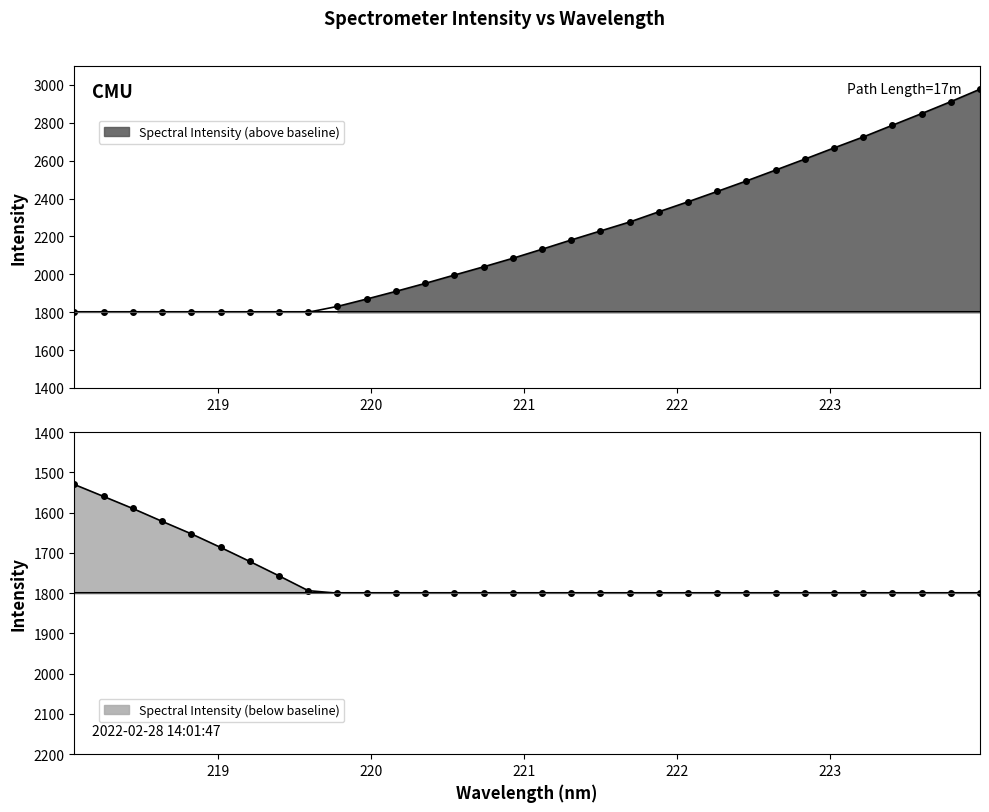

Rank the categories by value from highest to lowest.

223.9802, 223.7895, 223.5987, 223.408, 223.2172, 223.0264, 222.8355, 222.6447, 222.4538, 222.263, 222.0721, 221.8812, 221.6902, 221.4993, 221.3083, 221.1174, 220.9264, 220.7354, 220.5444, 220.3533, 220.1623, 219.9712, 219.7801, 218.0596, 218.2508, 218.442, 218.6332, 218.8244, 219.0156, 219.2067, 219.3979, 219.589